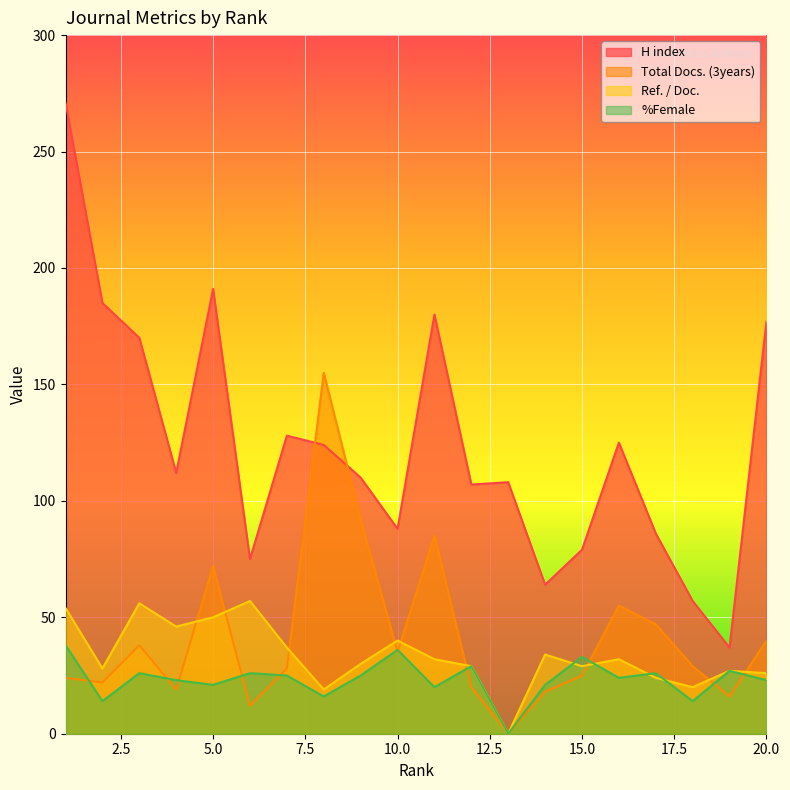

At which label does Total Docs. (3years) reach its peak?

8